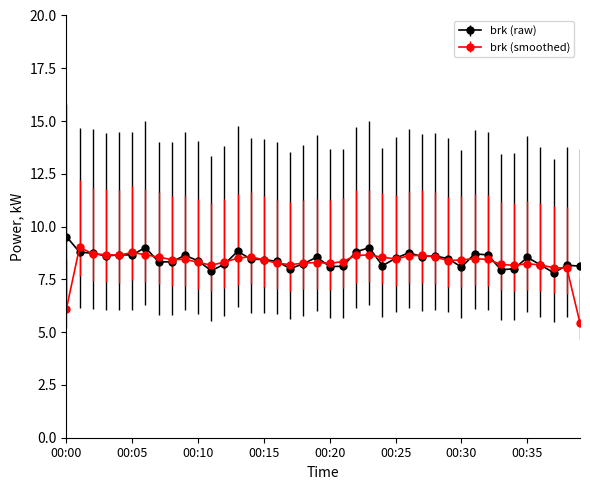

At how many categories does at least one series exceed 5?

40